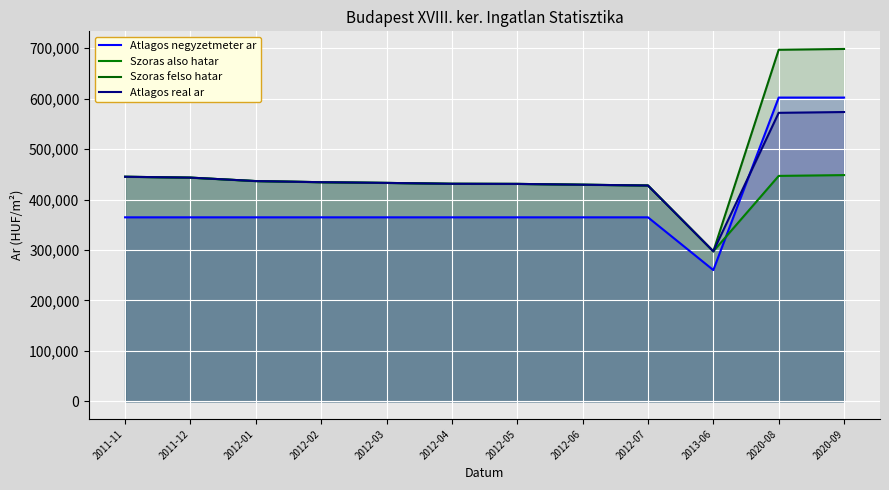

How many data points in Szoras felso hatar are less than 434289?

6